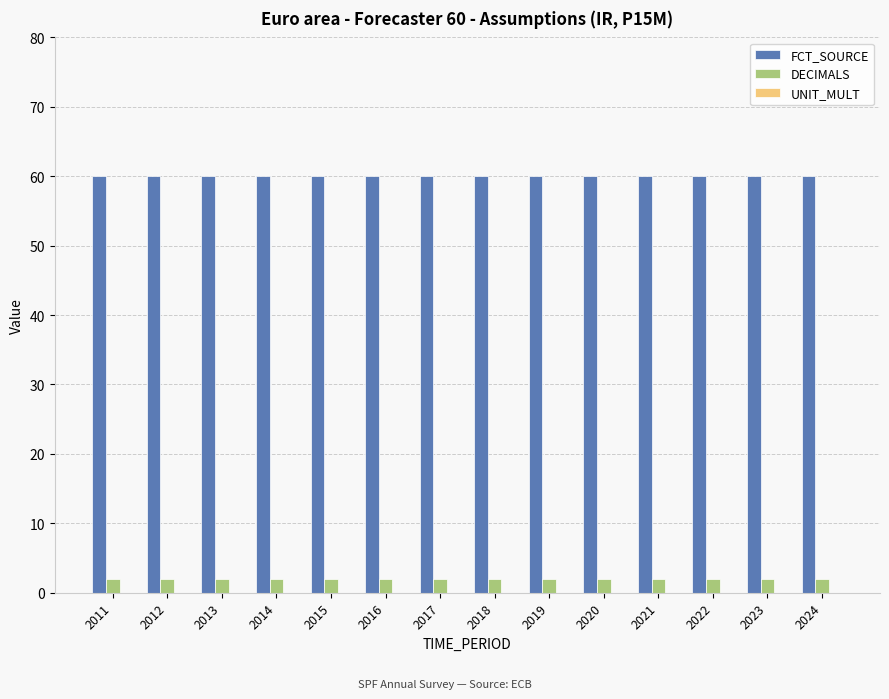

Is it true that FCT_SOURCE equals 60 at 2020?

True